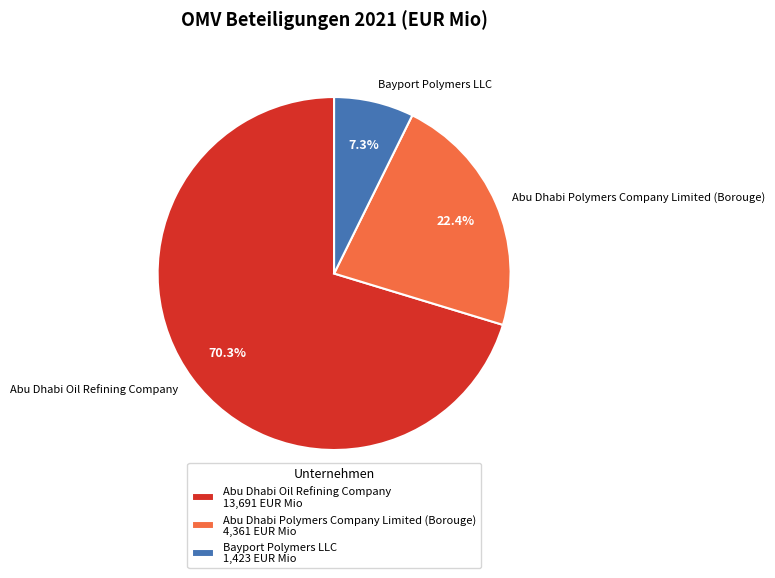

How many slices are in this pie chart?

3